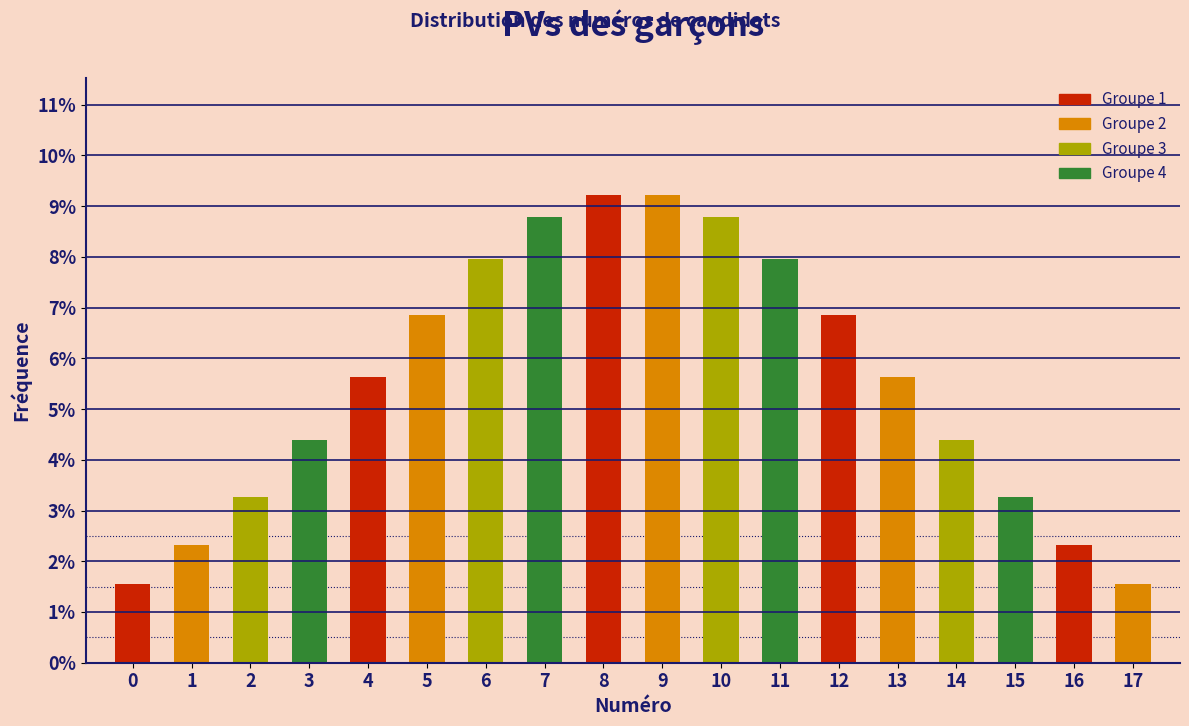

Reading left to right, transcribe all the data shown in this chart.

1.6	2.3	3.3	4.4	5.6	6.9	8.0	8.8	9.2	9.2	8.8	8.0	6.9	5.6	4.4	3.3	2.3	1.6